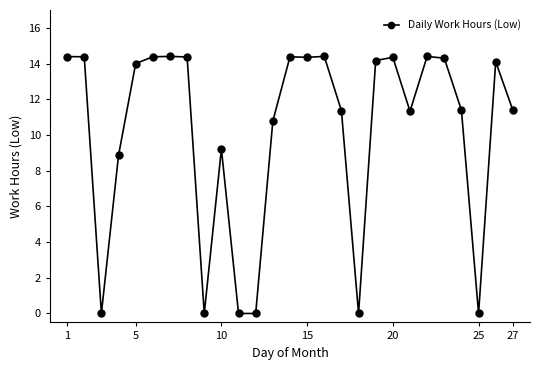

What is the value of the 6th point from the left?

14.4